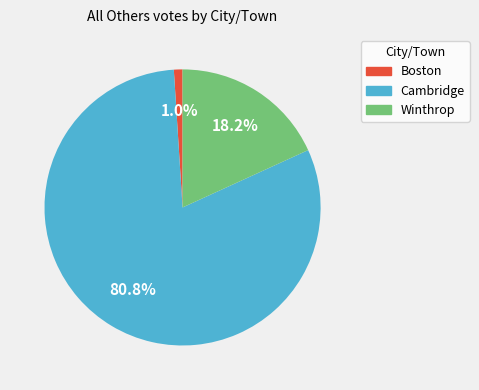

Does Cambridge represent more than half of the total?

Yes